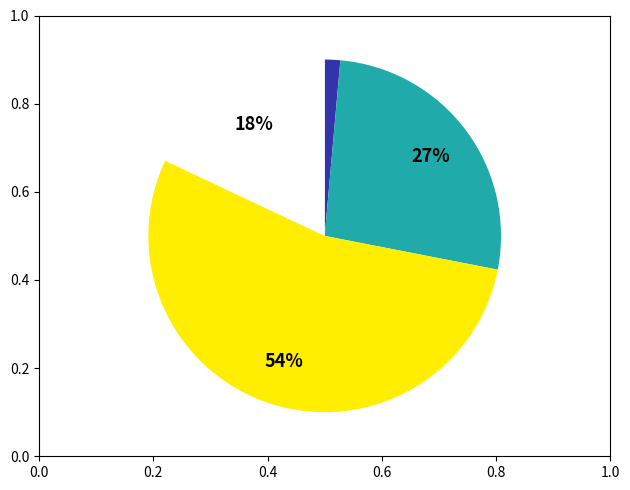

To the nearest percent, what is the difference between the largest and smallest slice percentages?

53%